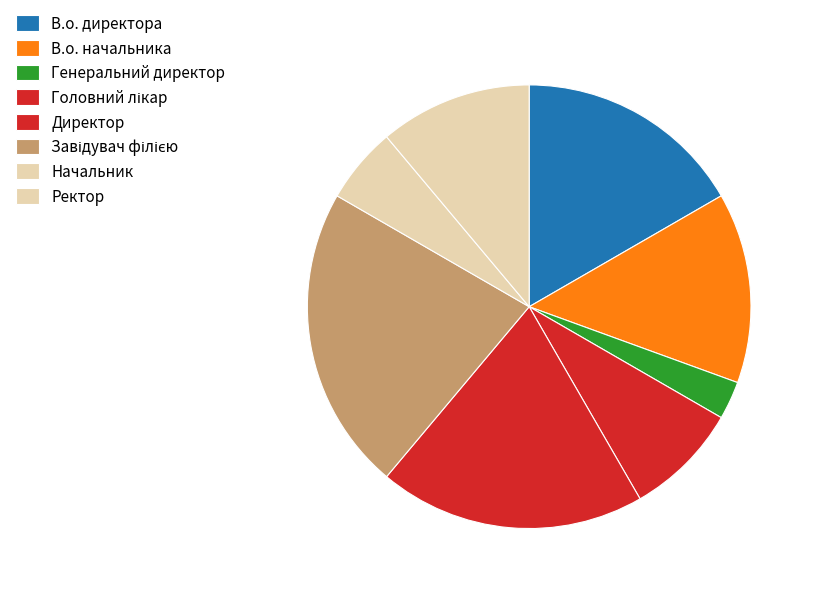

What percentage is NOT represented by Генеральний директор?

97.2%